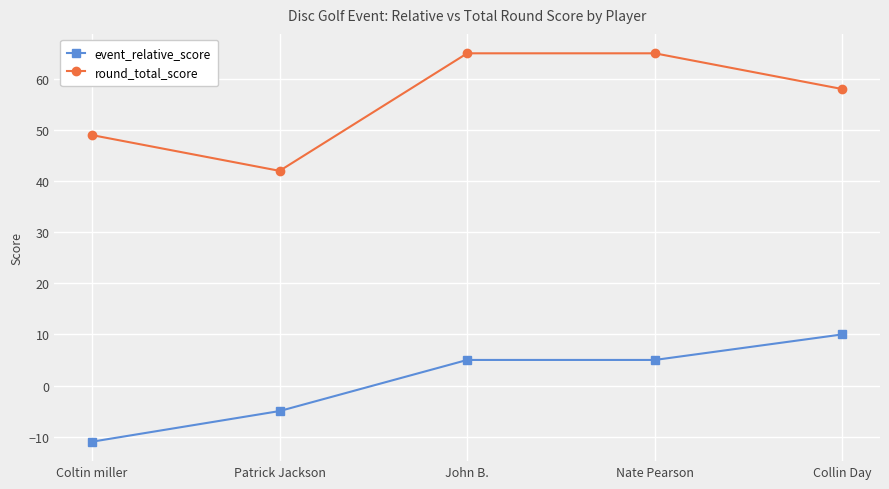

How many lines are shown in the chart?

2